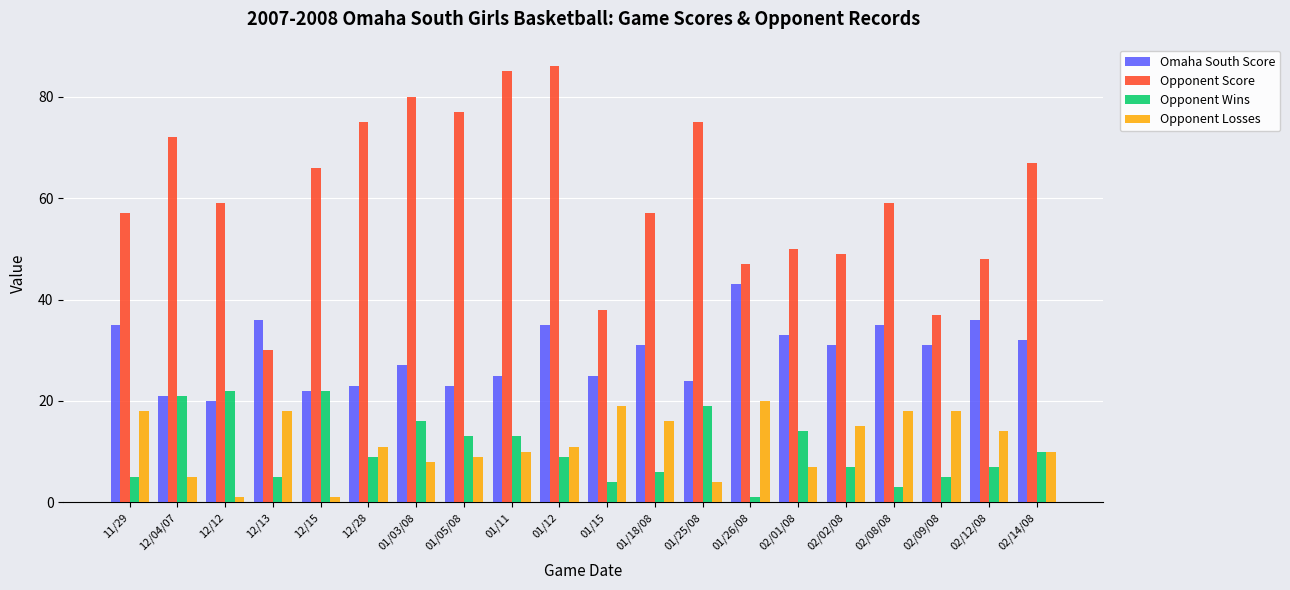

Does the chart contain stacked bars?

No